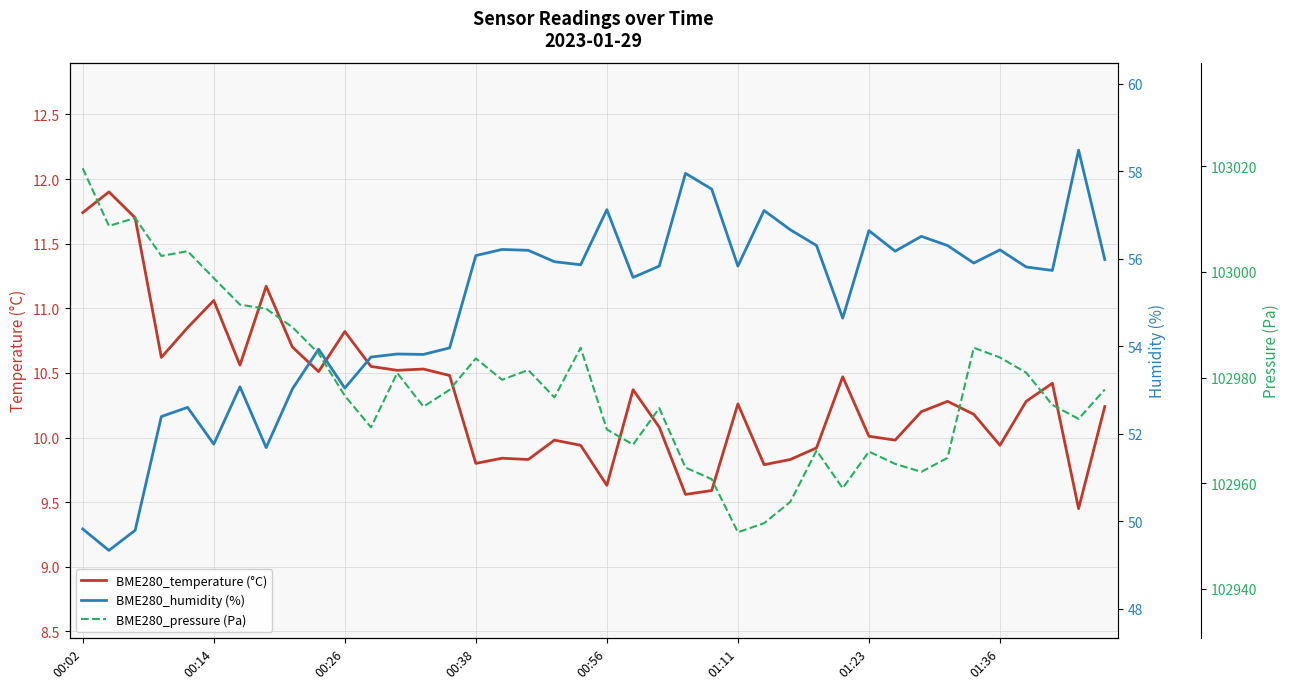

The value of BME280_temperature (°C) at 01:11 is 10.3. True or false?

True